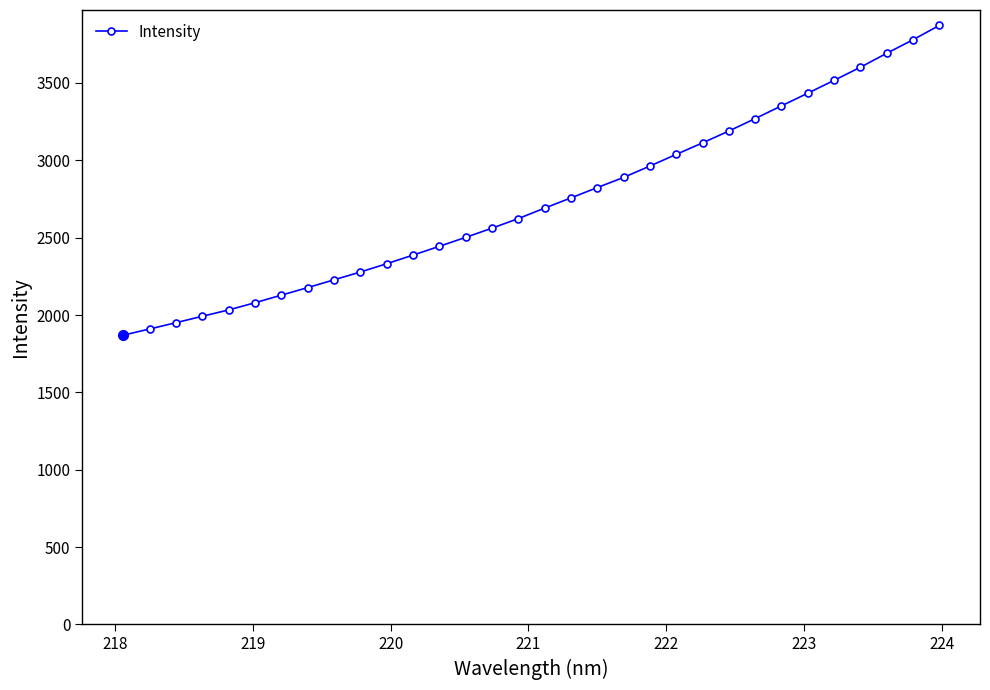

What is the smallest value displayed?

1869.6